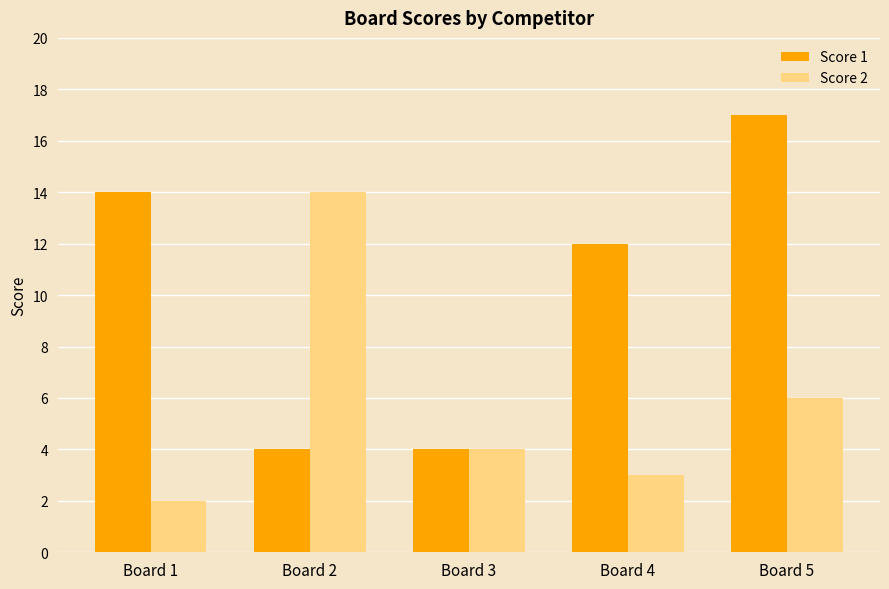

The Score 1 series shows 17 at Board 5. True or false?

True